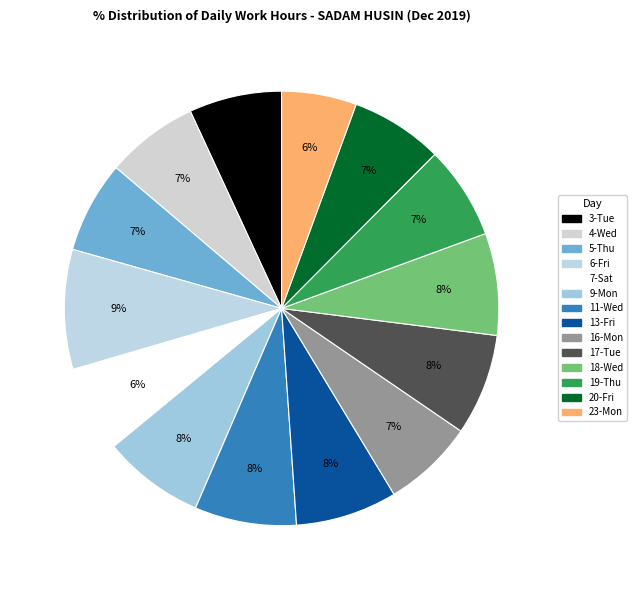

Is there a majority slice in this chart?

No